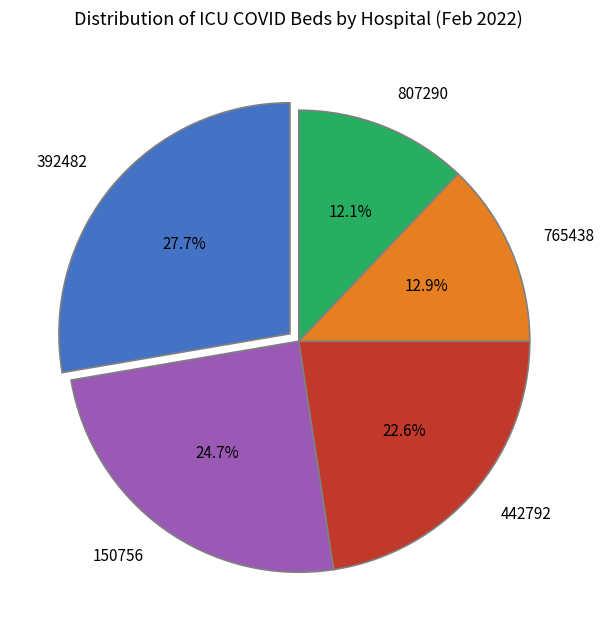

Does 765438 account for over 50% of the chart?

No